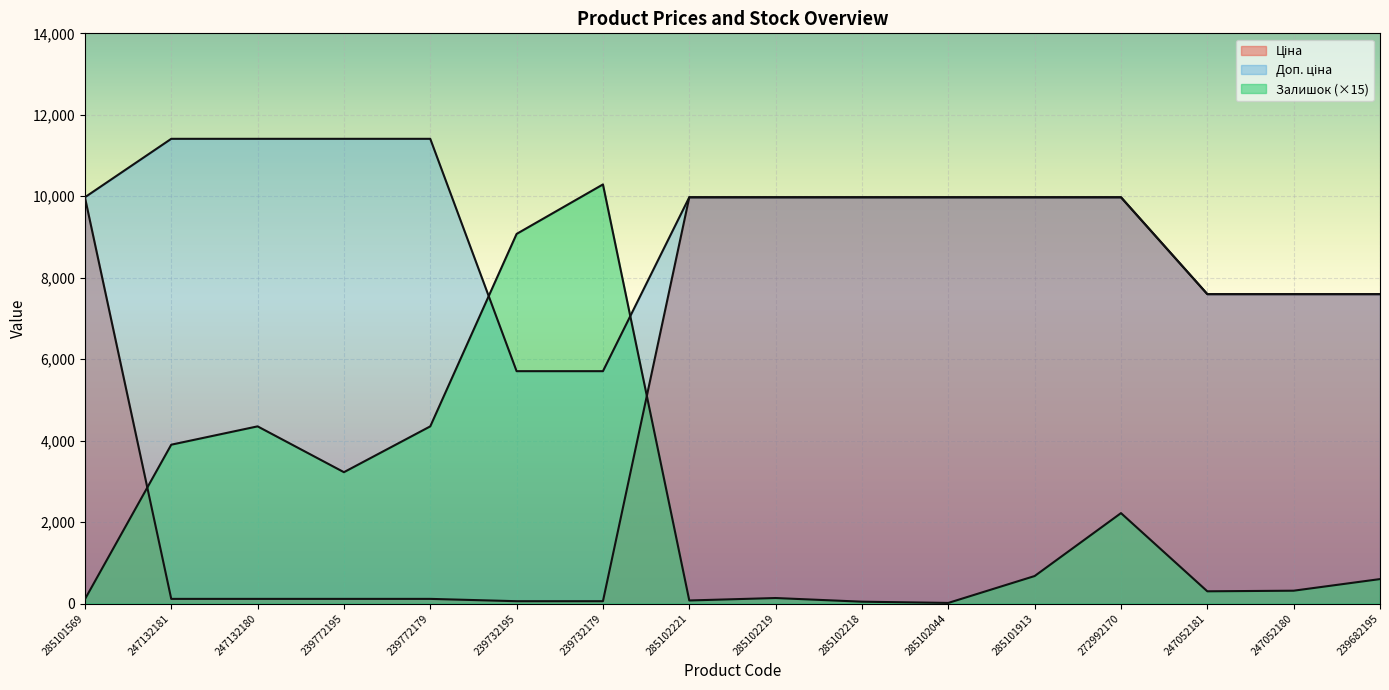

What is the maximum value shown in the chart?

11410.0